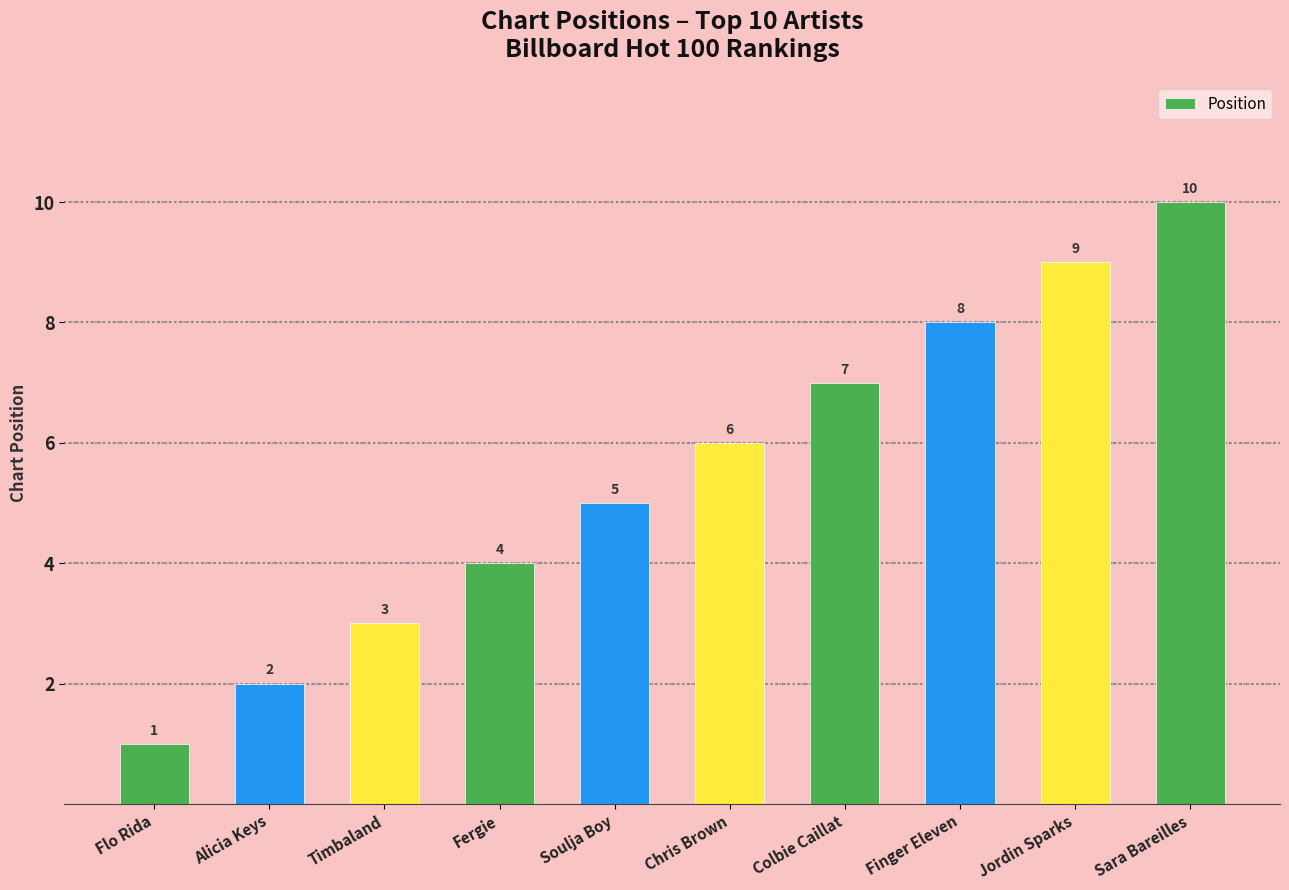

What is the change in value from Fergie to Jordin Sparks?

+5